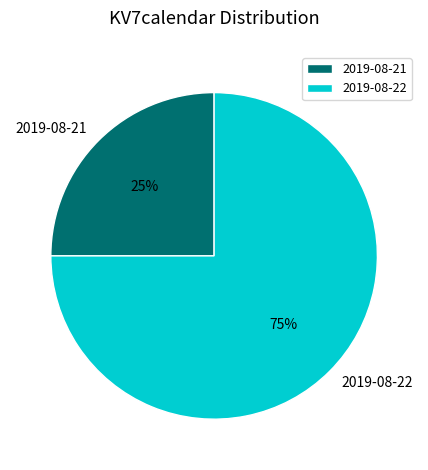

Rank the categories by value from highest to lowest.

2019-08-22, 2019-08-21